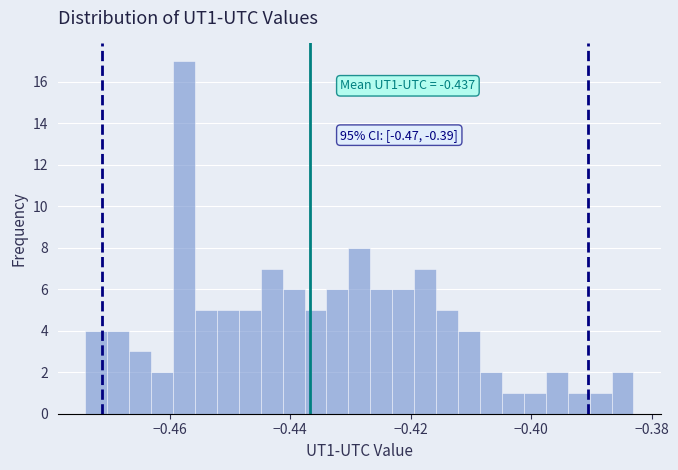

Read against the x-axis, roughly where is the centre of the tallest bar?

-0.458